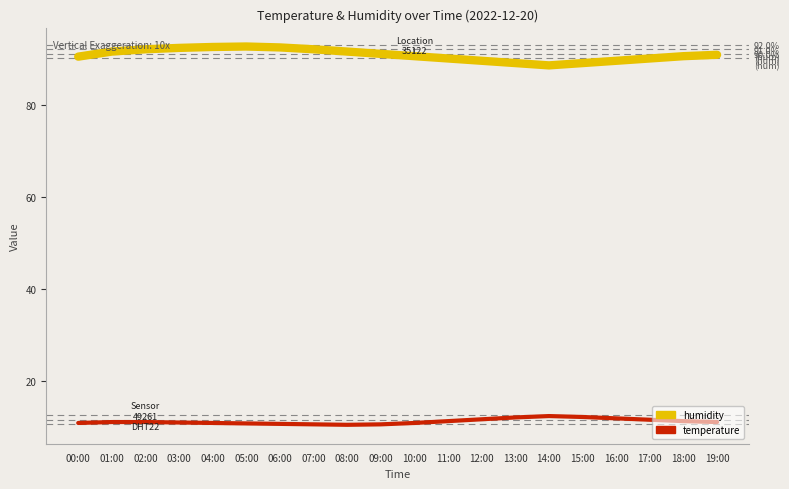

The value of temperature at 17:00 is 11.5. True or false?

True